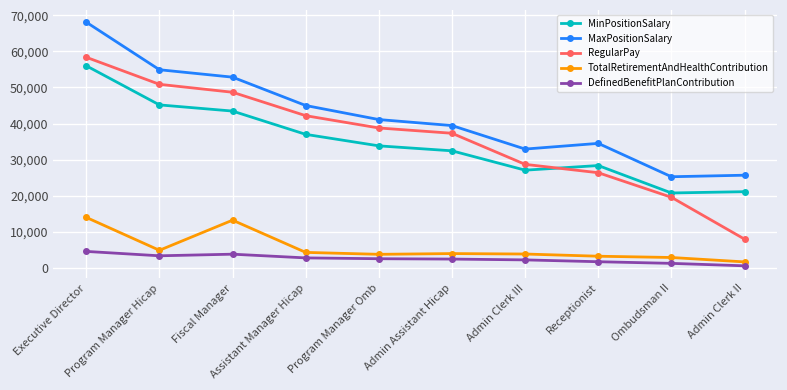

How many data points in TotalRetirementAndHealthContribution are less than 4024?

5